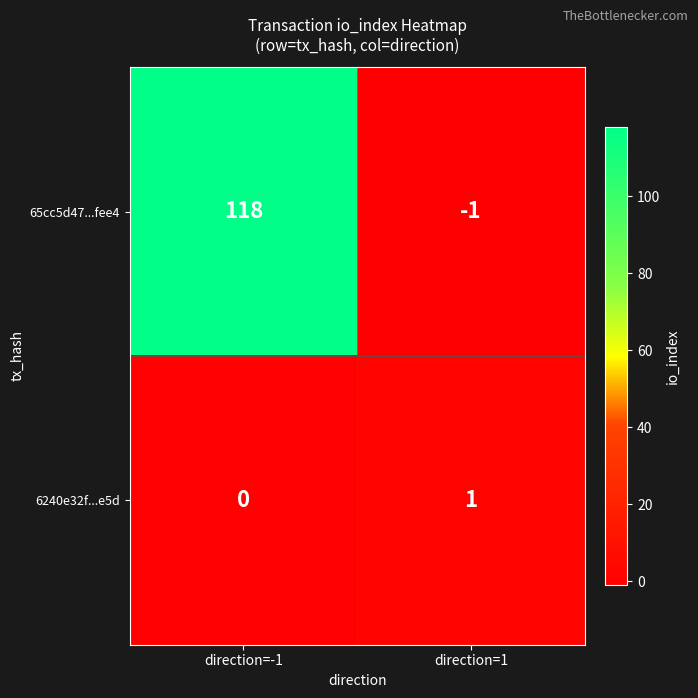

List the labels in order of 6240e32f...e5d value, largest first.

direction=1, direction=-1